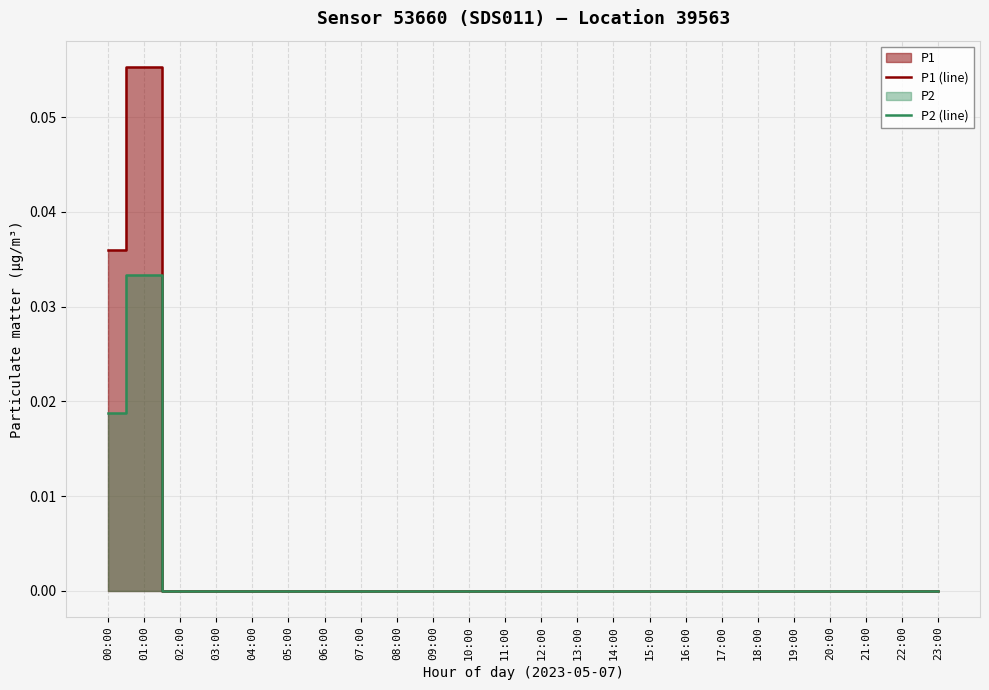

Rank the series by their average value, from lowest to highest.

P2 (line), P1 (line)